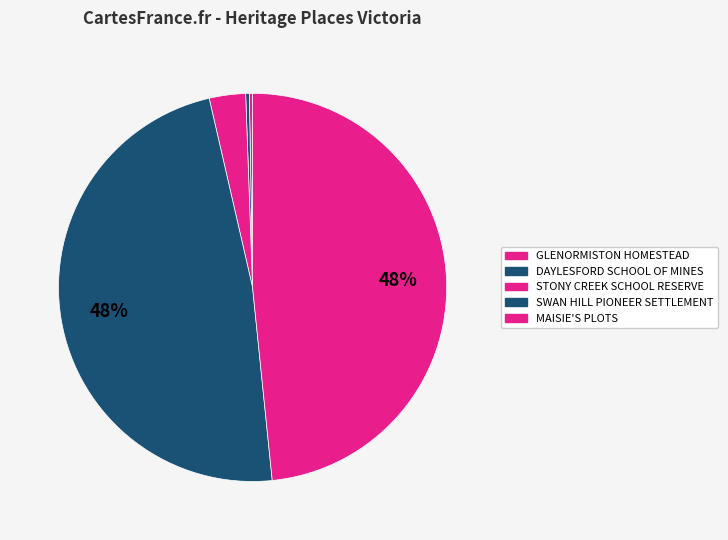

Is it true that GLENORMISTON HOMESTEAD is 0% of the pie?

True